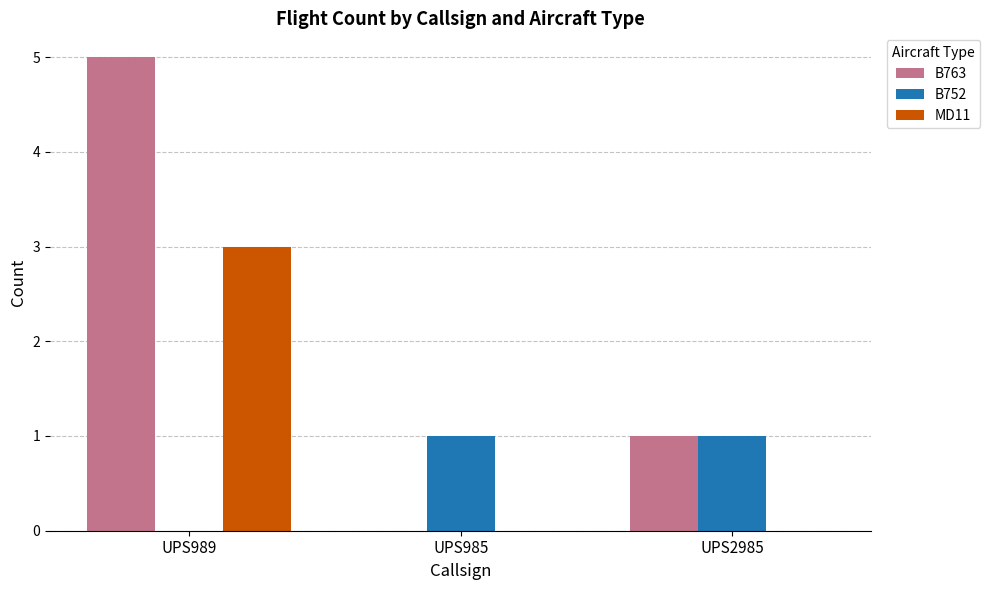

Reading right to left, what are all the values shown in this chart?

B763: UPS2985=1	UPS985=0	UPS989=5
B752: UPS2985=1	UPS985=1	UPS989=0
MD11: UPS2985=0	UPS985=0	UPS989=3